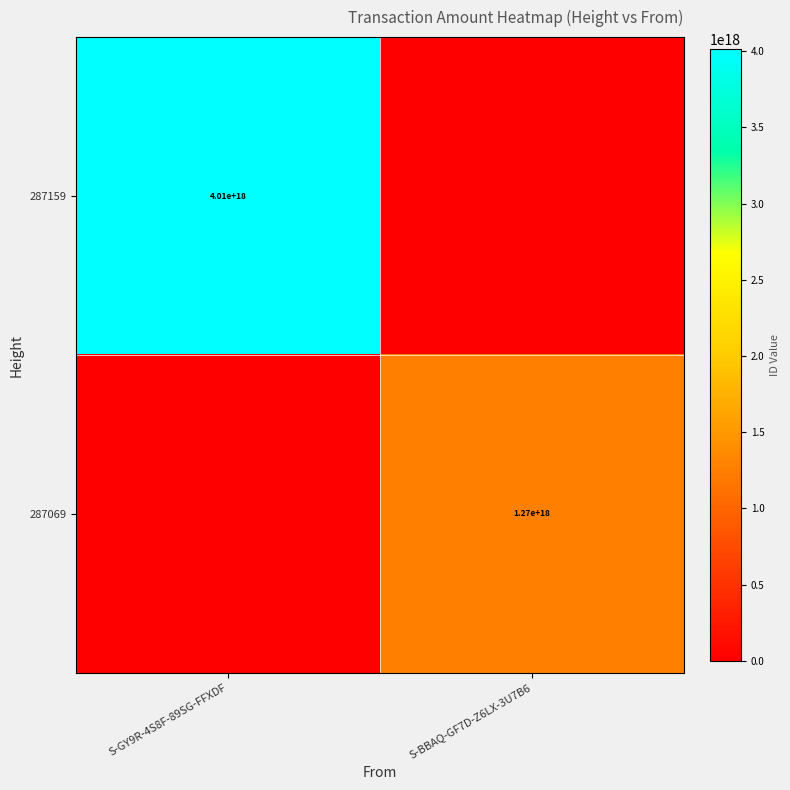

Is it true that 287069 equals 1991551065544413440 at S-BBAQ-GF7D-Z6LX-3U7B6?

False